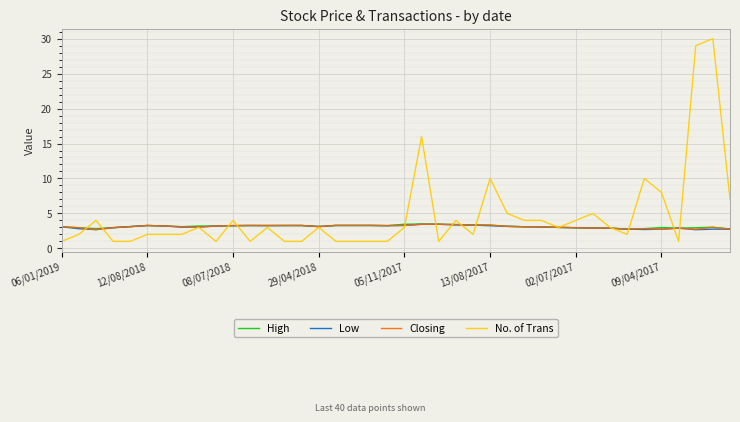

What is the highest value of the Low series?

3.5